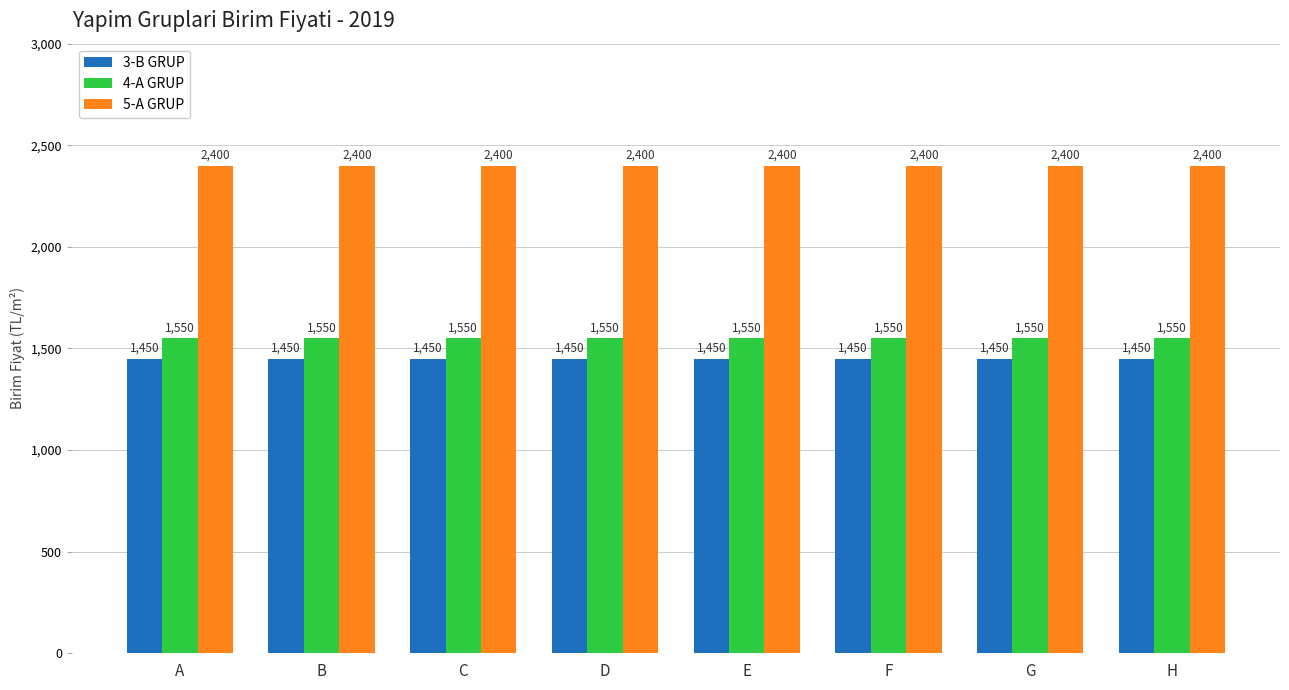

The value of 5-A GRUP at B is 519. True or false?

False